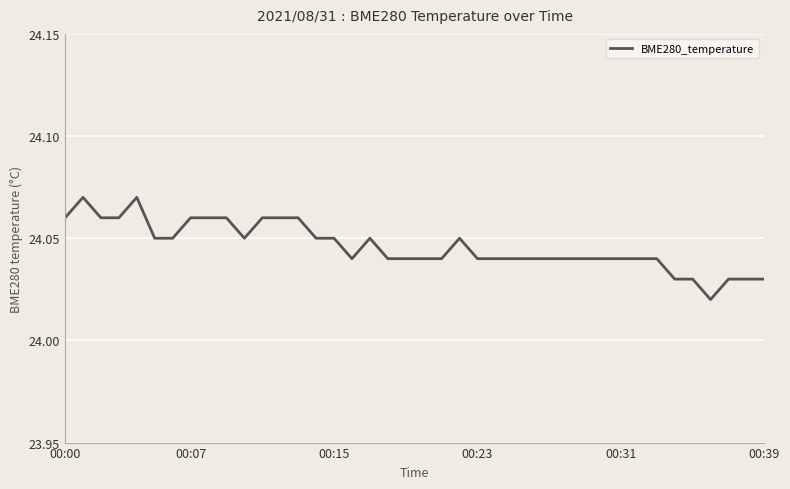

True or false: the data shows 10.4 at 00:31.

False